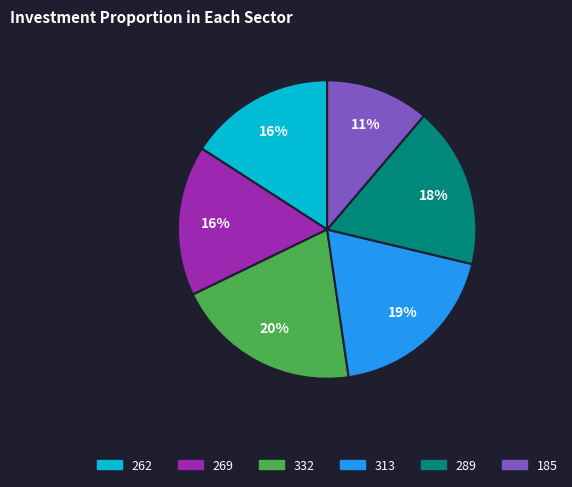

Count the number of slices in the pie.

6